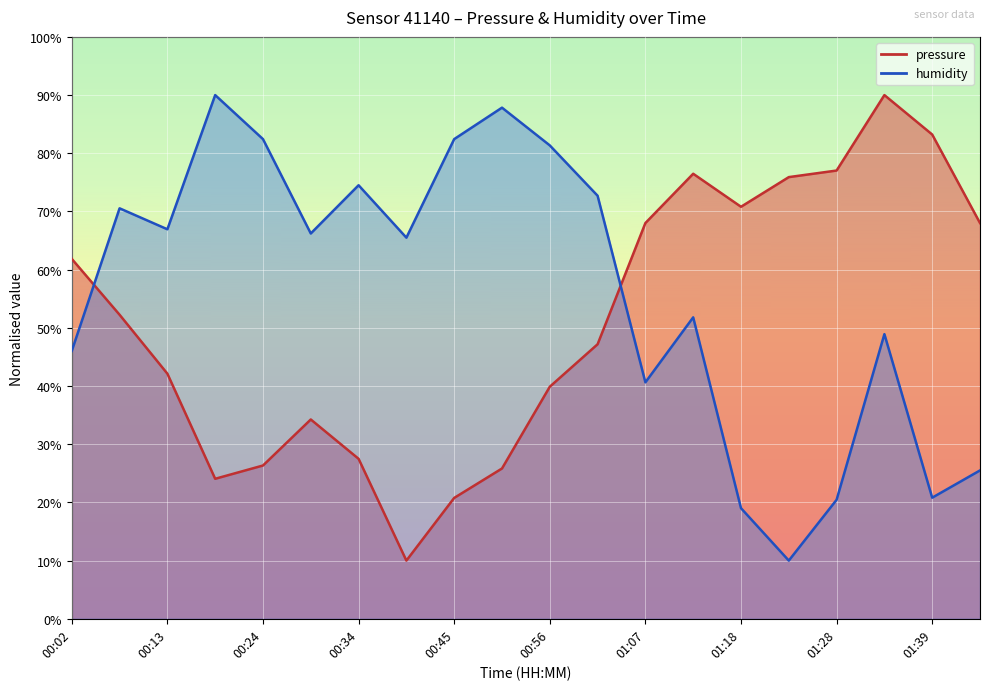

Between which two adjacent categories do humidity and pressure first intersect?

00:02 and 00:08